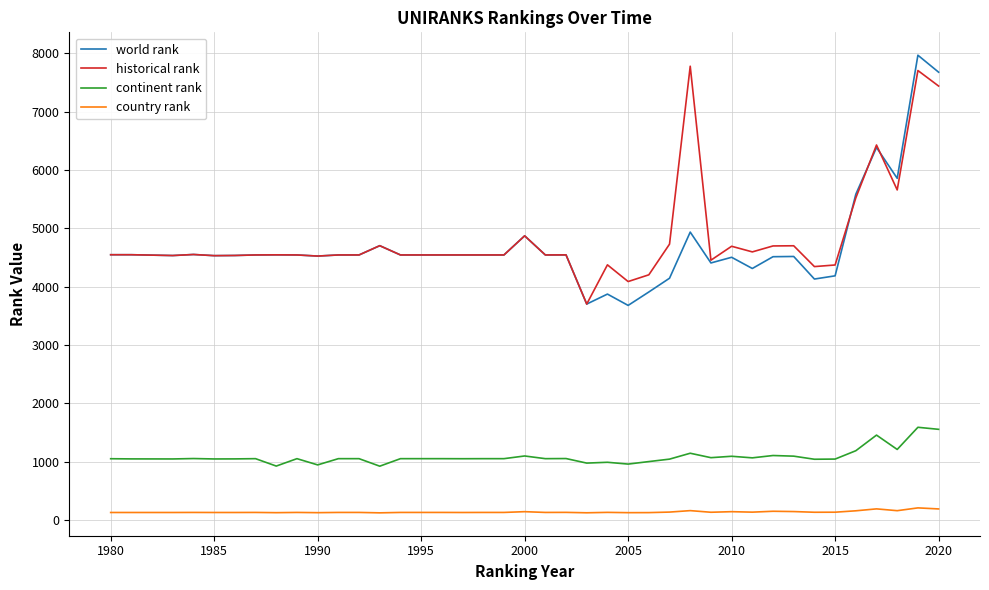

What is the maximum value shown in the chart?

7967.0